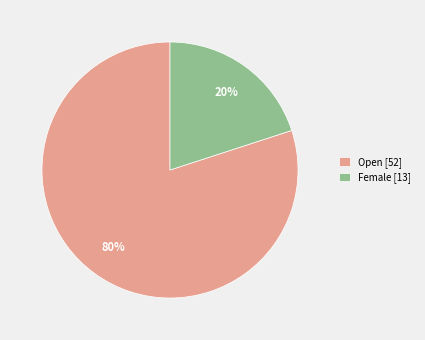

Count the number of slices in the pie.

2